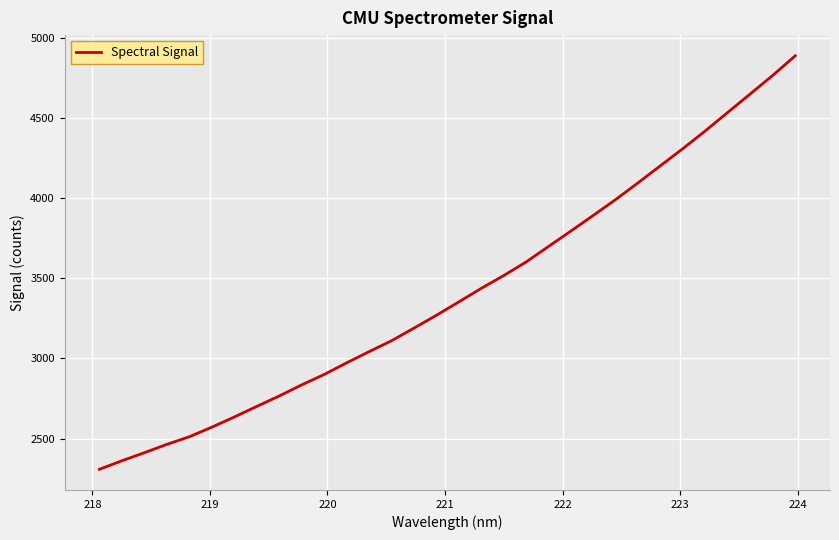

What is the maximum value shown in the chart?

4887.1